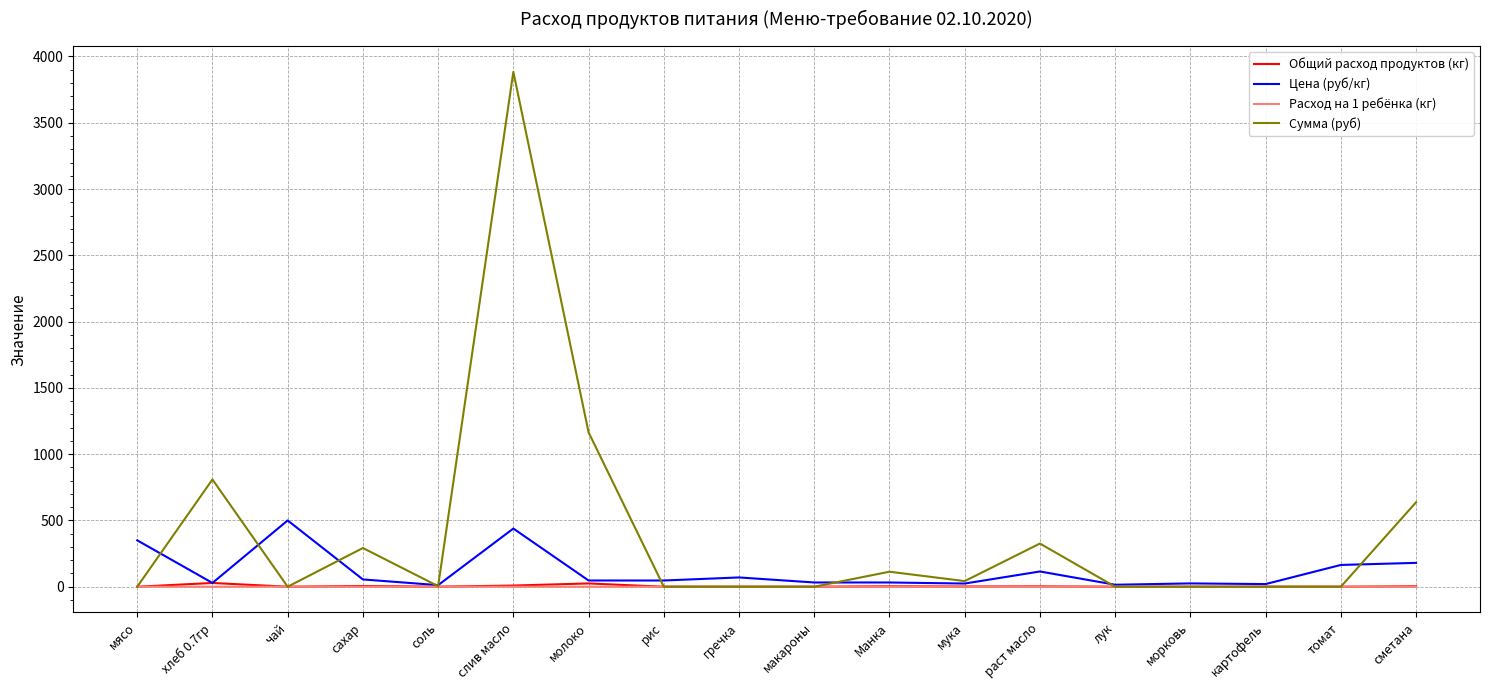

What is the total value across all series at хлеб 0.7гр?

866.1